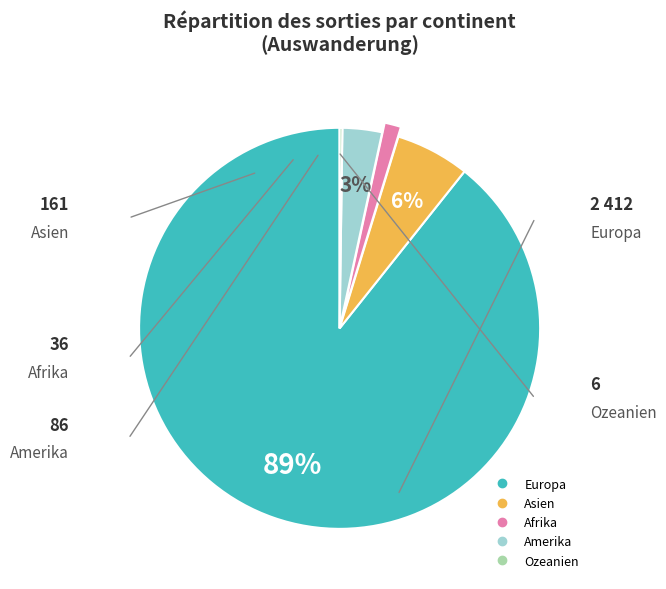

True or false: Amerika accounts for 10% of the total.

False